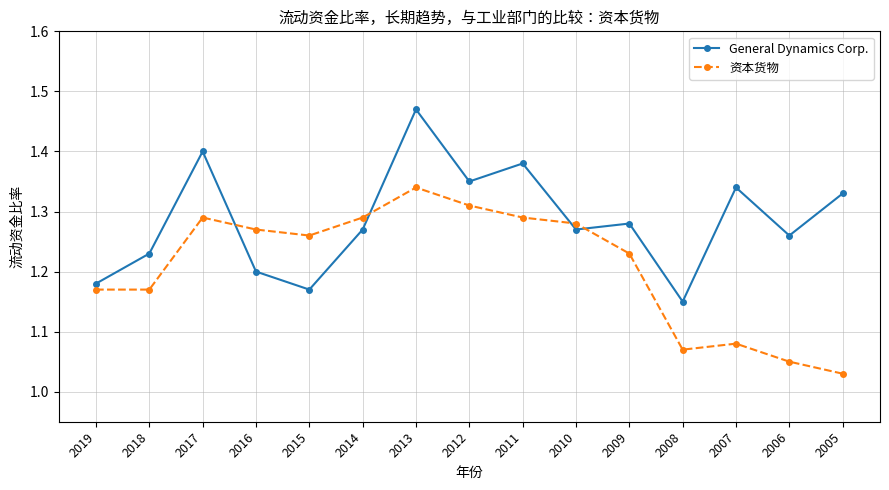

What is the sum of the 资本货物 values at 2015 and 2016?

2.5